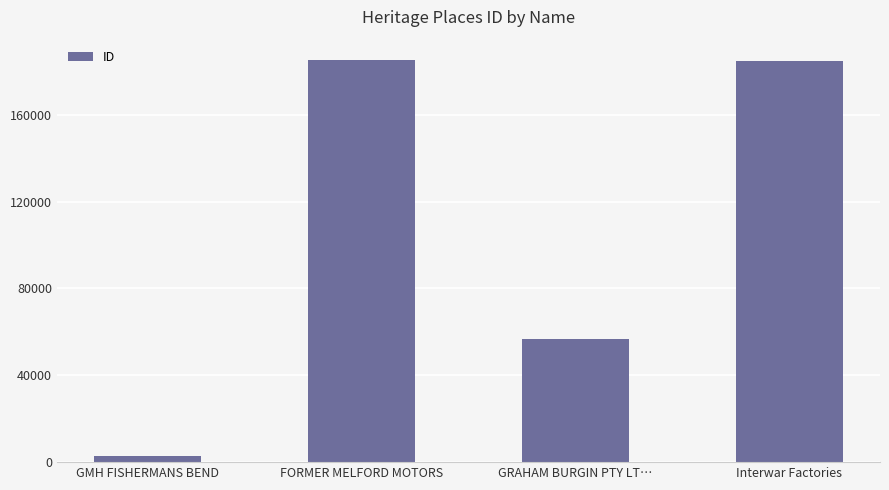

What is the label of the 2nd bar from the left?

FORMER MELFORD MOTORS